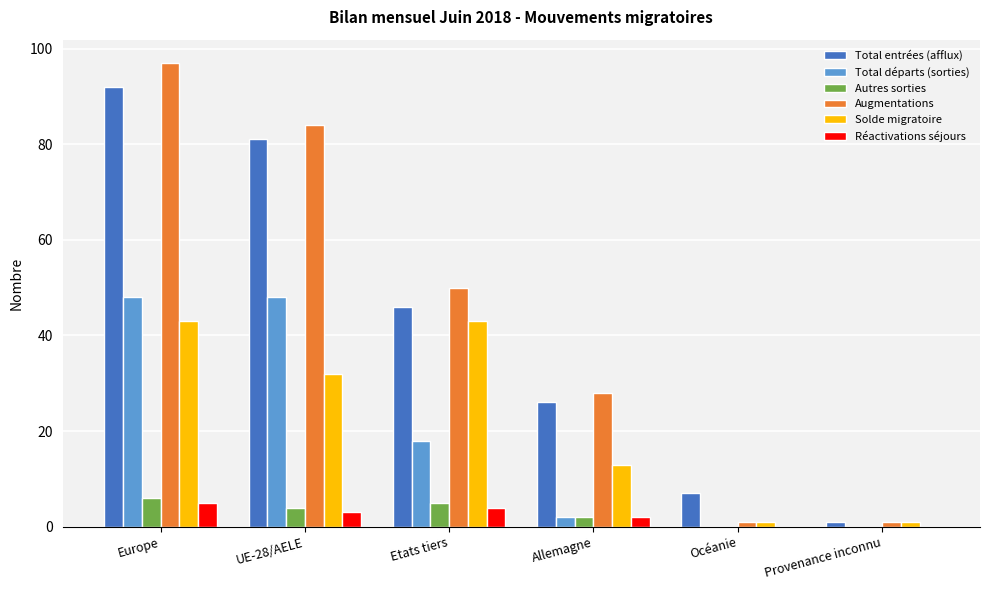

Which series changed the most between Etats tiers and Allemagne?

Solde migratoire